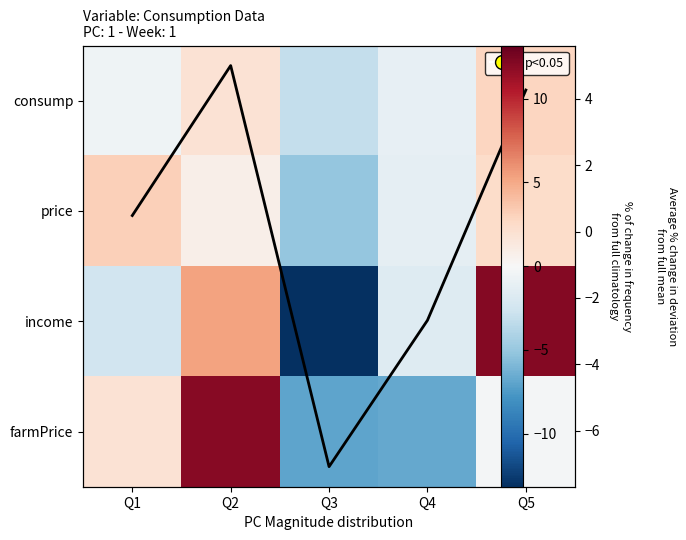

Which category has the lowest value across all series?

Q3